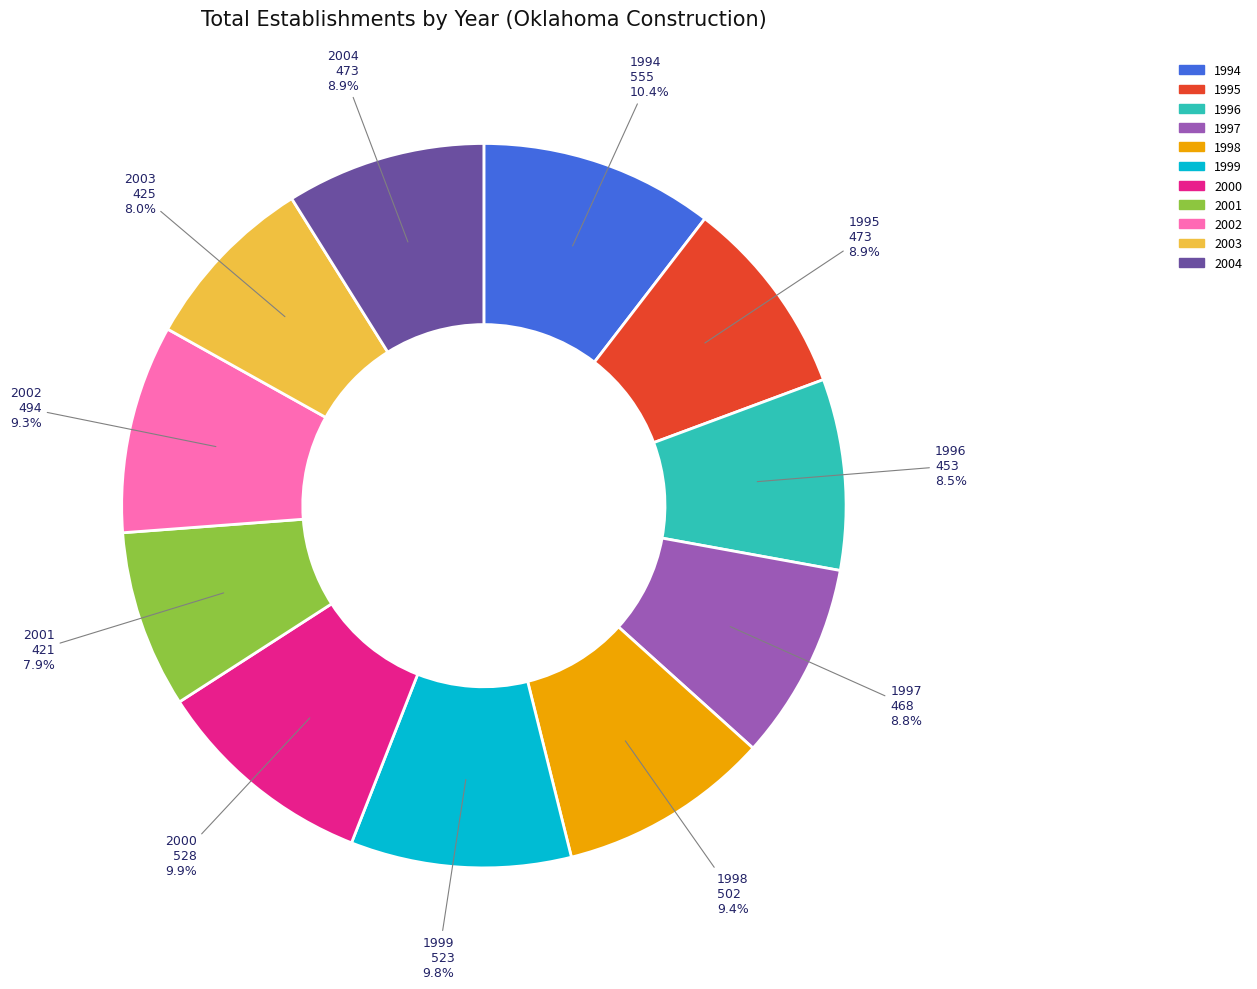

To the nearest percent, what is the combined percentage of 2002 and 2004?

18%